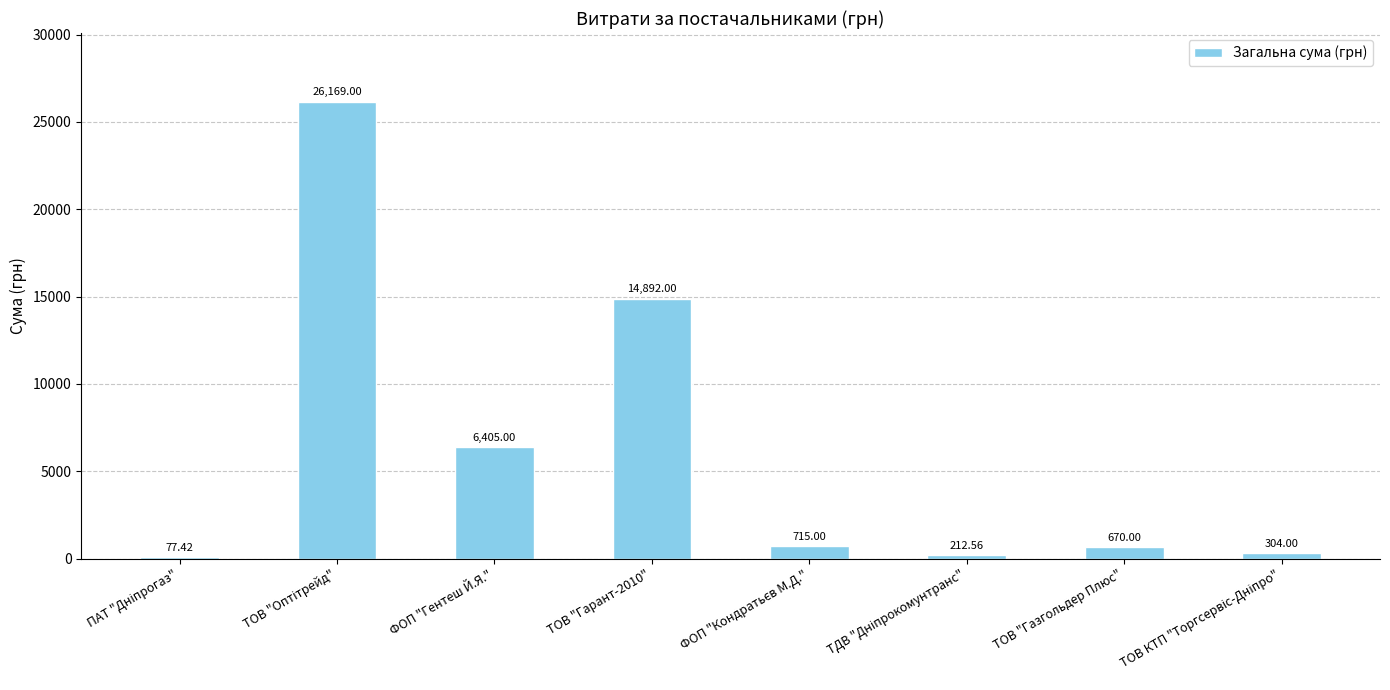

How many categories are shown in the chart?

8